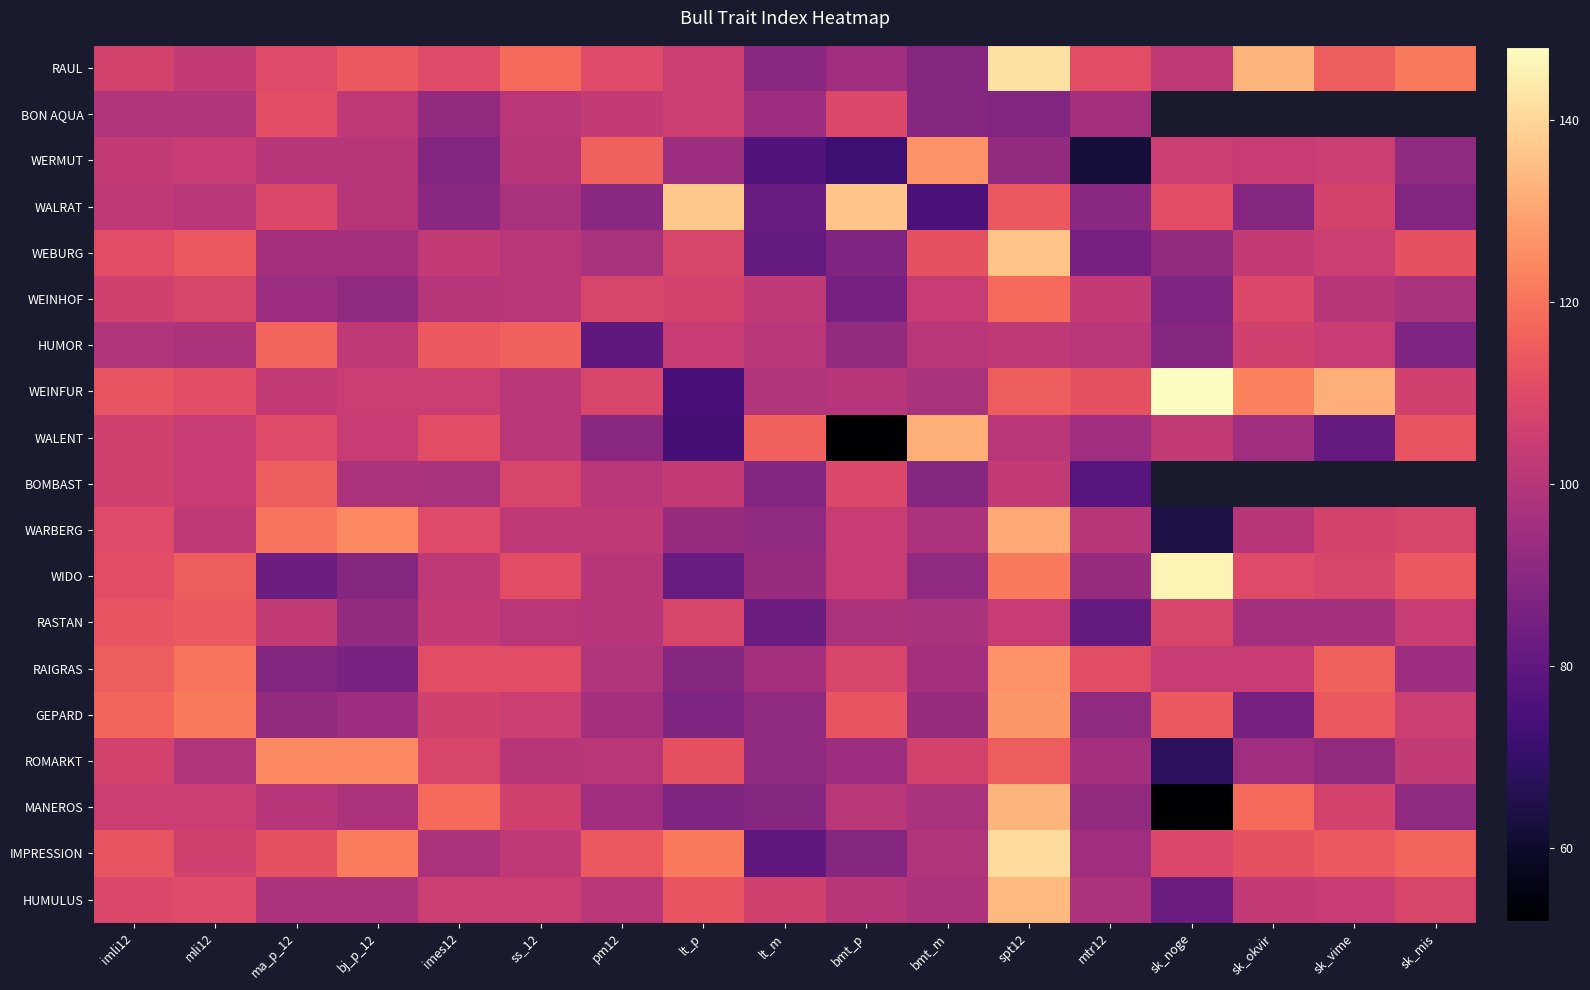

Where is RASTAN nearest to the value 97?

bmt_m